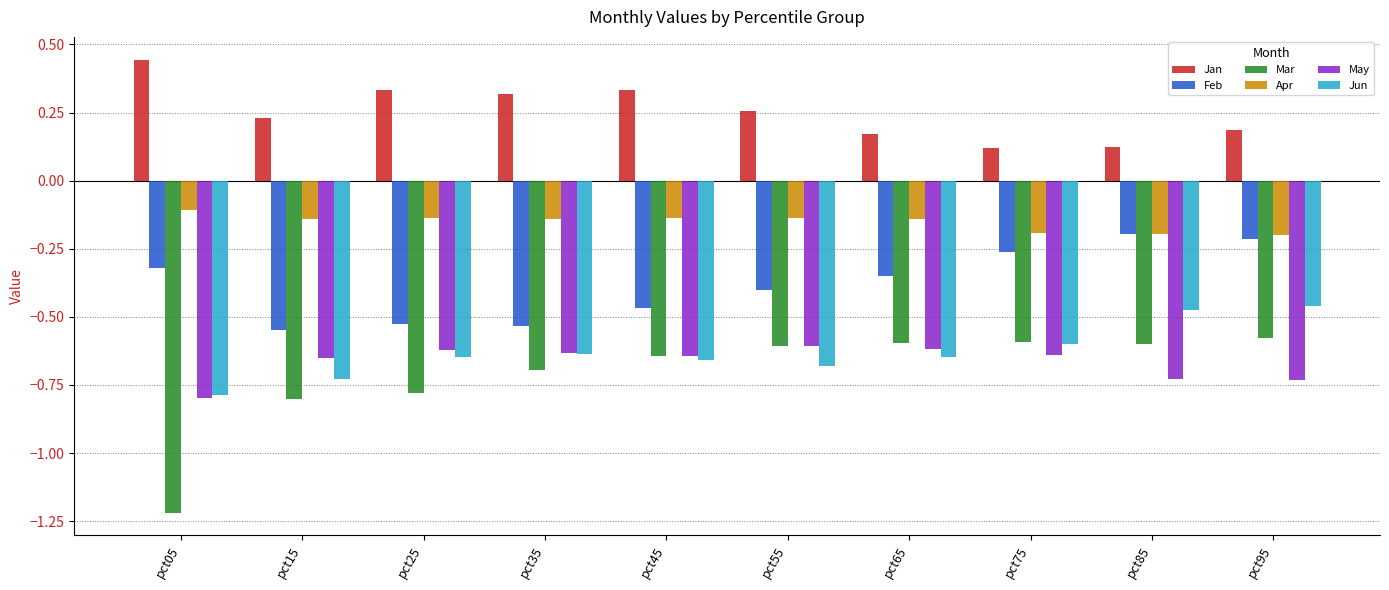

What is the spread (max minus min) of values at pct15?

1.0